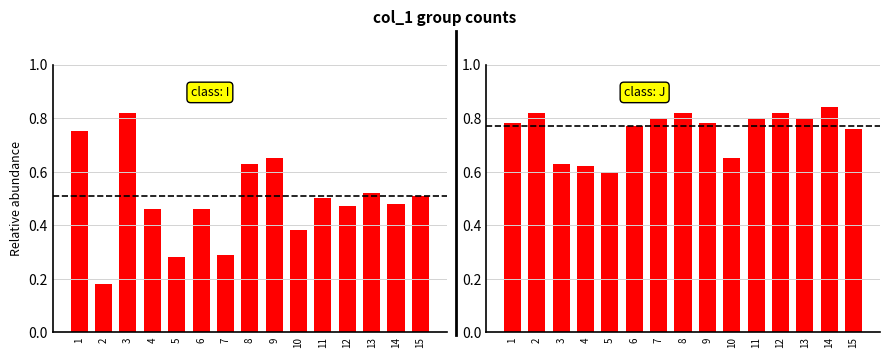

Rank the categories by value from highest to lowest.

14, 2, 8, 12, 7, 11, 13, 1, 9, 6, 15, 10, 3, 4, 5